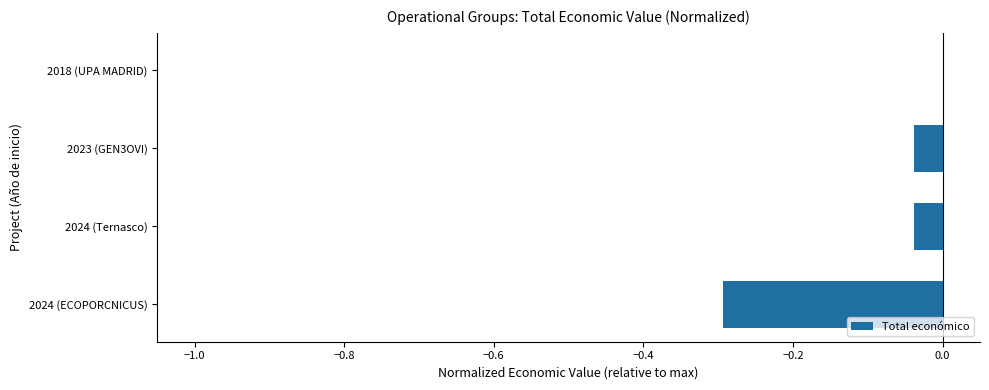

The chart shows a value of -0.2 at 2018 (UPA MADRID). True or false?

False